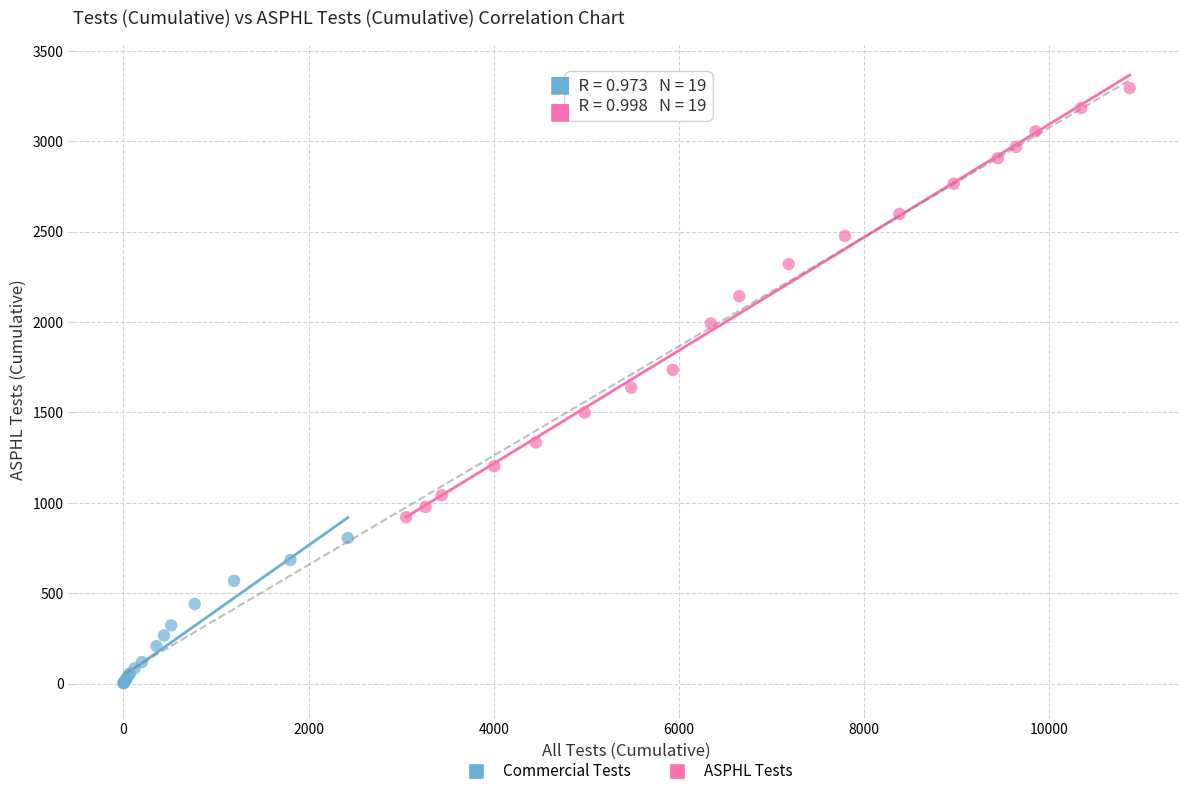

Which series reaches the maximum Y coordinate?

ASPHL Tests